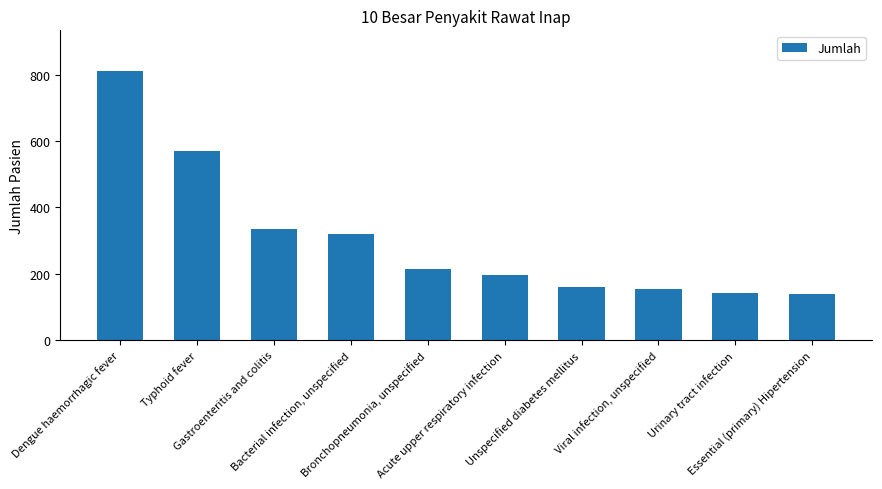

Reading right to left, what are all the values shown in this chart?

138	142	154	159	196	214	321	335	570	812